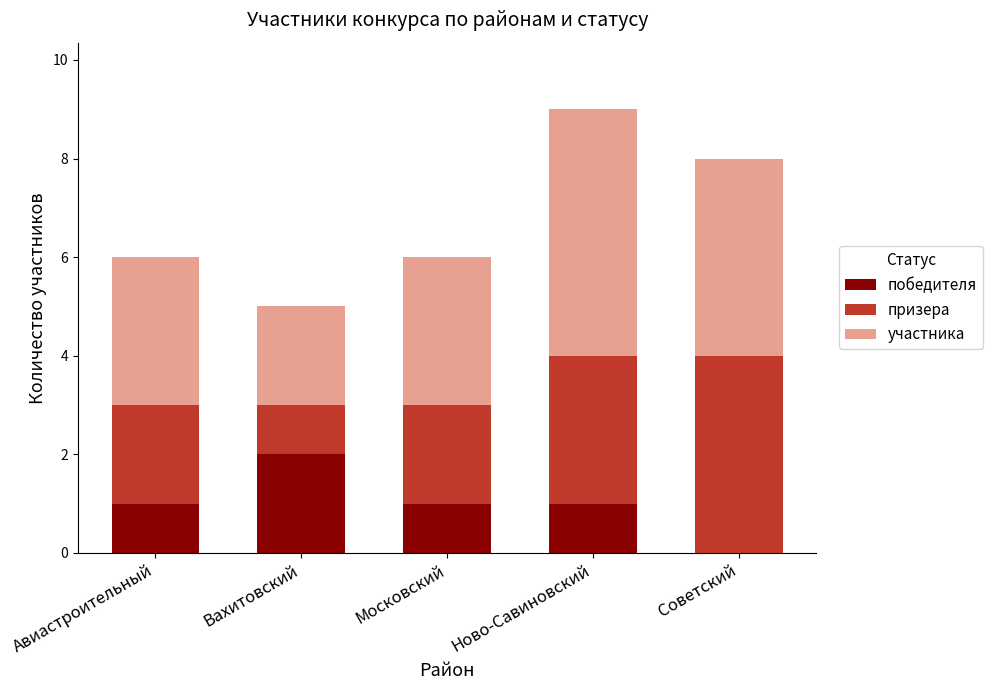

Is it true that победителя equals -1 at Советский?

False